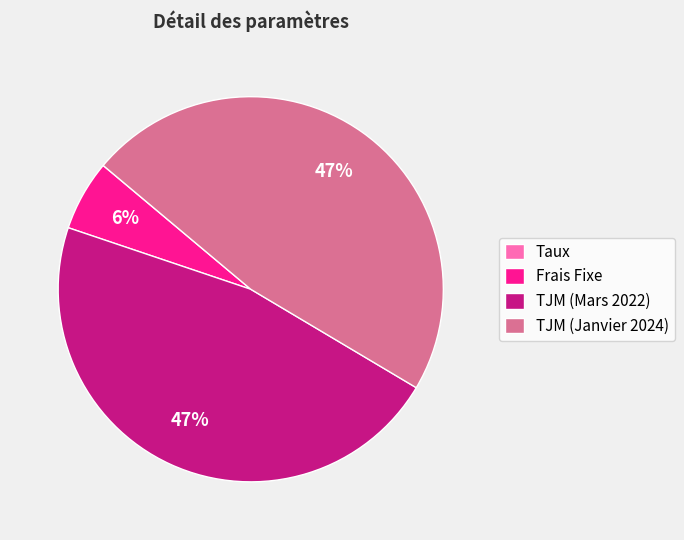

To the nearest percent, what portion does TJM (Mars 2022) represent?

47%